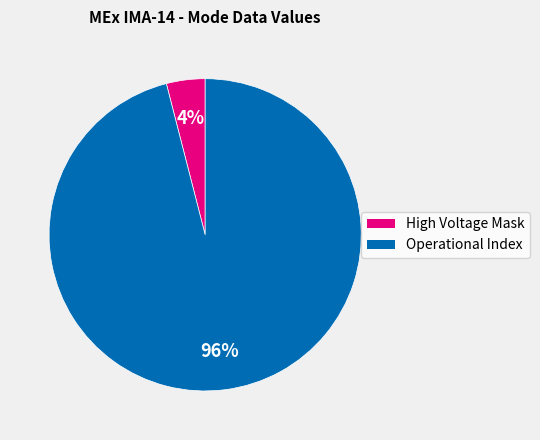

How many slices are in this pie chart?

2